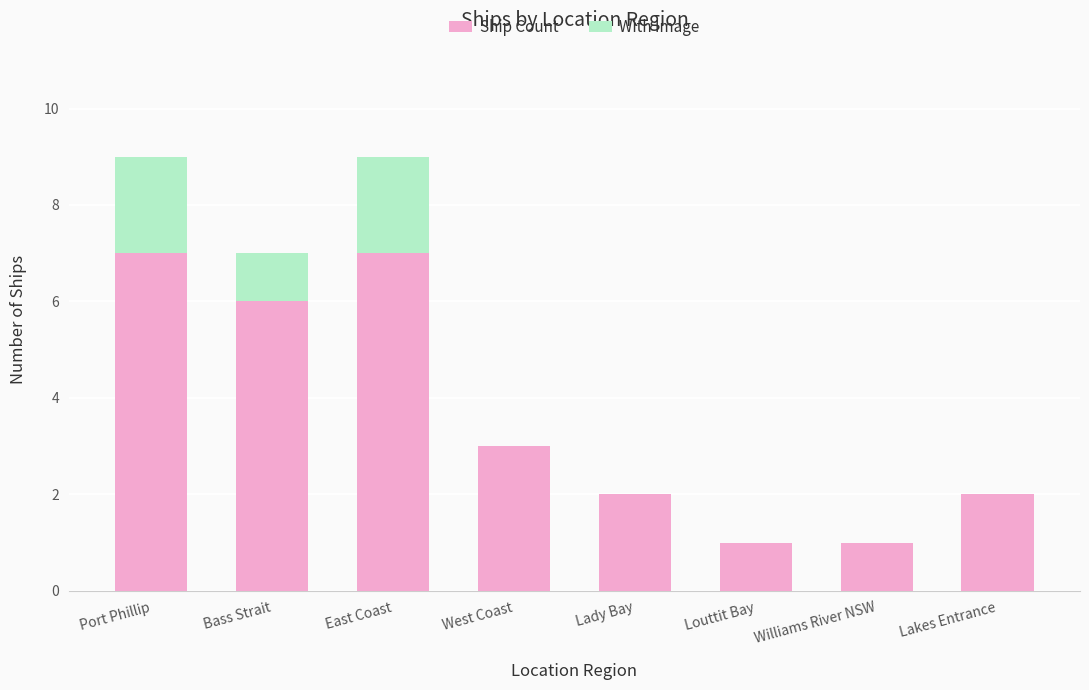

The Ship Count series shows 7 at Port Phillip. True or false?

True